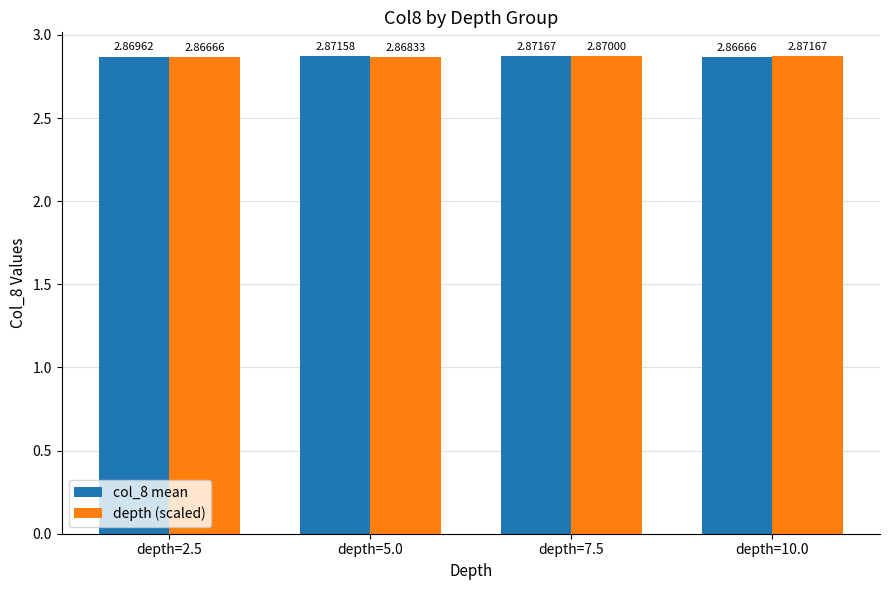

What are all the series names shown in the legend?

col_8 mean, depth (scaled)